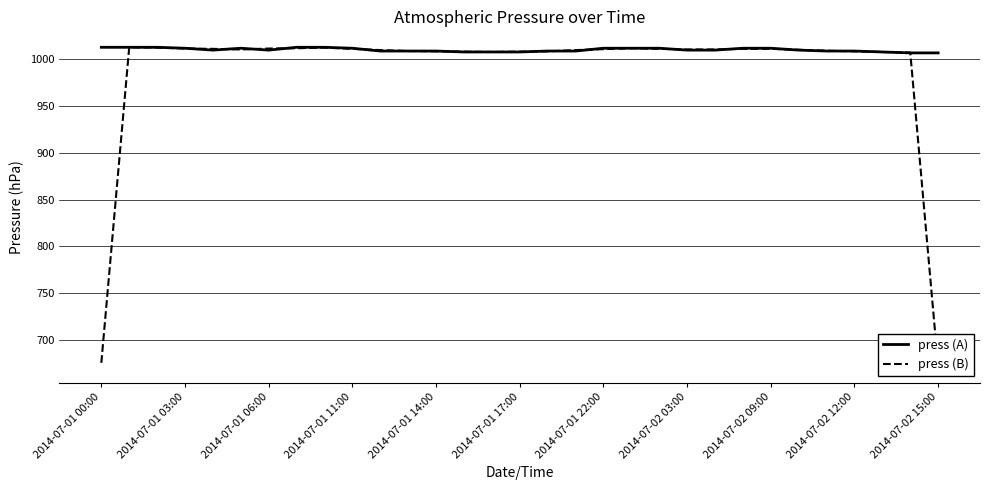

What is the minimum value for press (A)?

1007